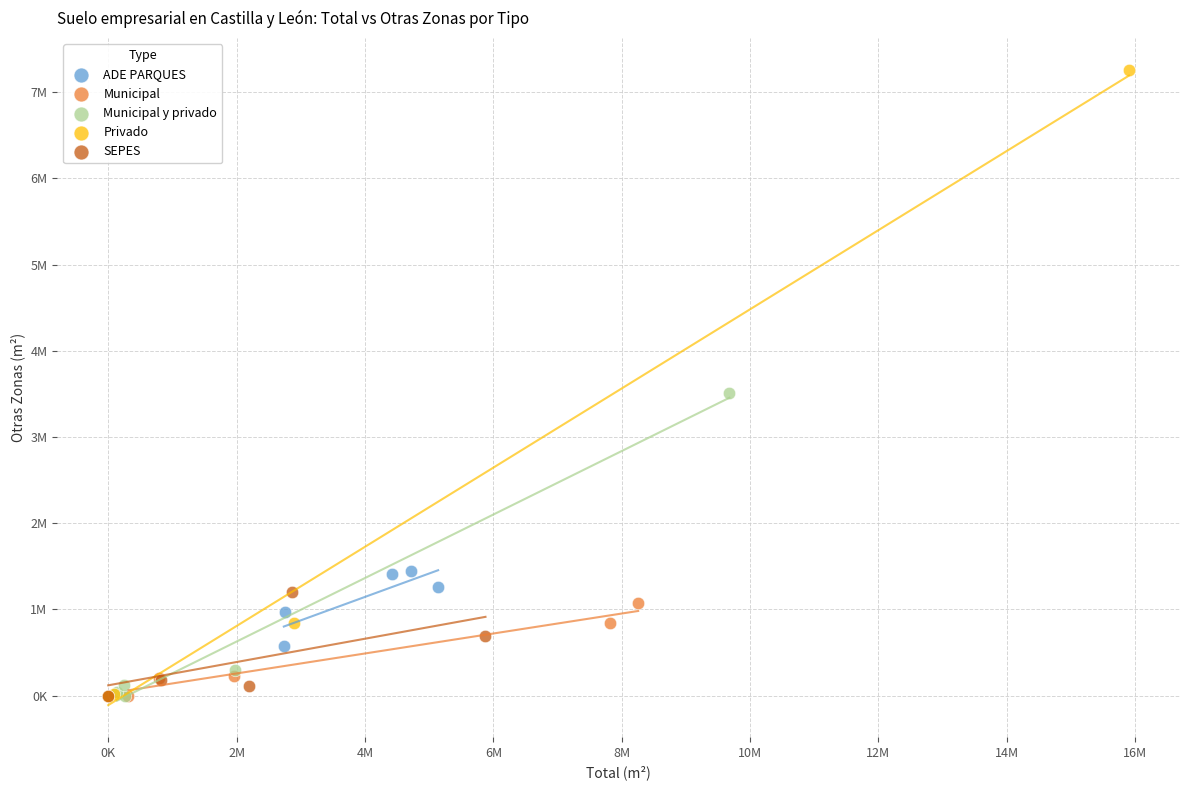

What are all the series names shown in the legend?

ADE PARQUES, Municipal, Municipal y privado, Privado, SEPES